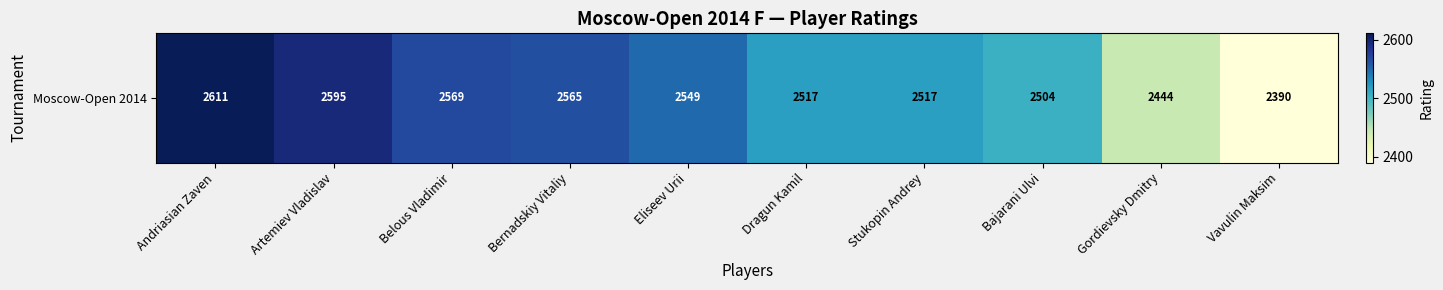

Rank the categories by value from lowest to highest.

Vavulin Maksim, Gordievsky Dmitry, Bajarani Ulvi, Dragun Kamil, Stukopin Andrey, Eliseev Urii, Bernadskiy Vitaliy, Belous Vladimir, Artemiev Vladislav, Andriasian Zaven